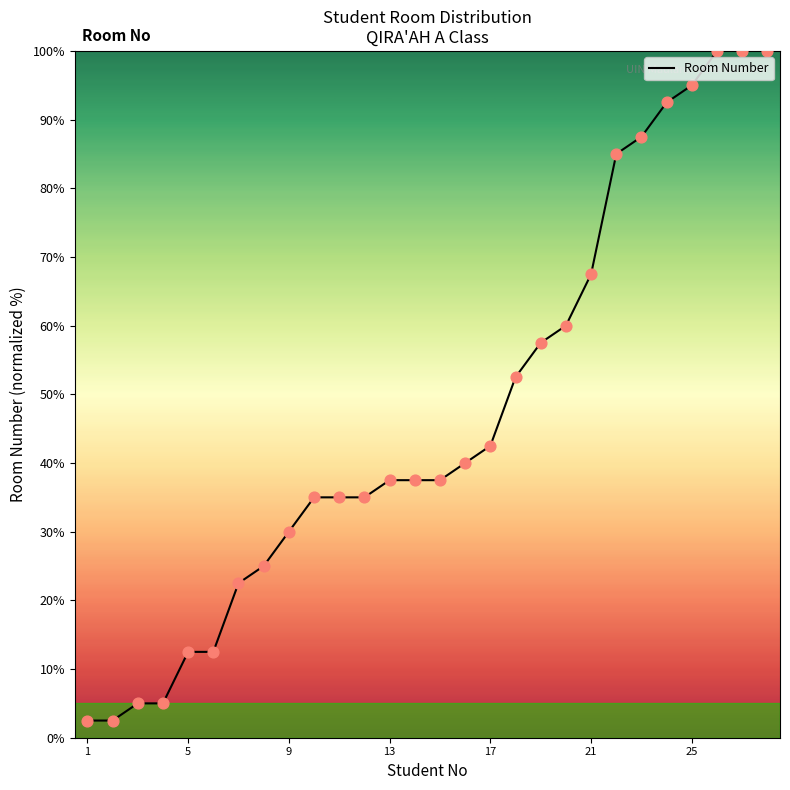

What is the greatest value displayed?

100.0